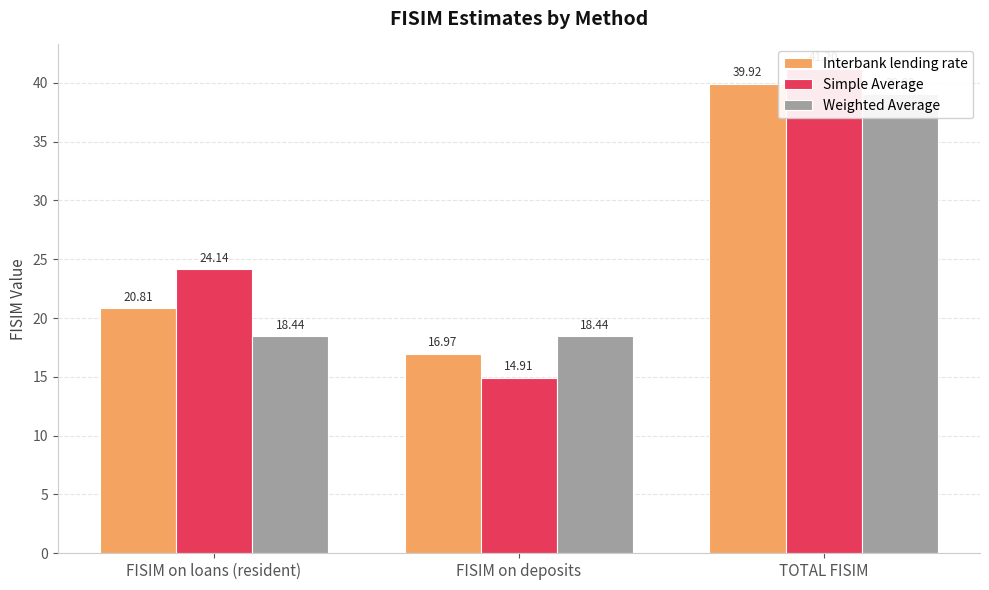

Which series has the largest range (max minus min)?

Simple Average